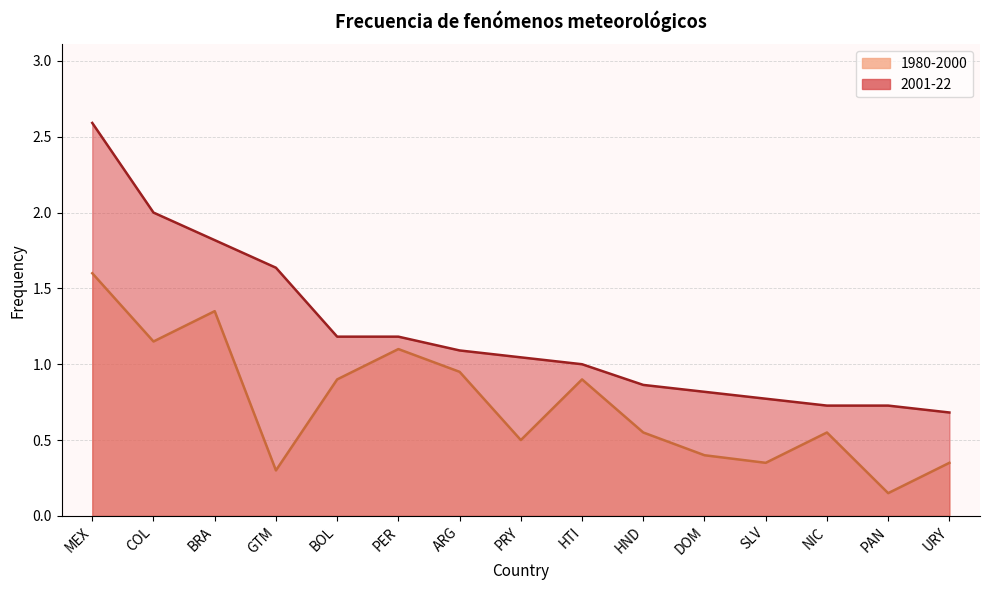

How many lines are shown in the chart?

2